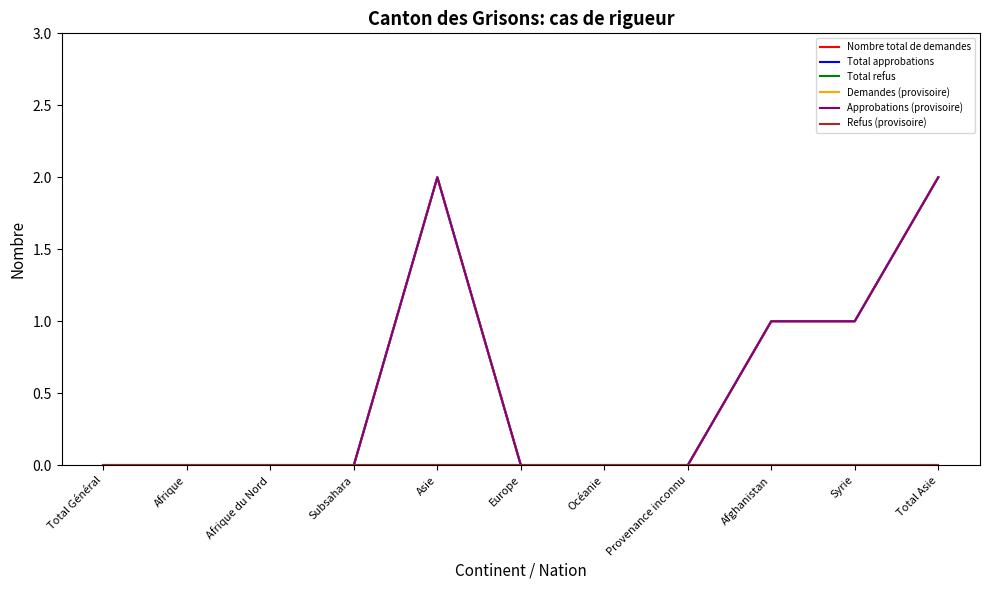

At how many categories does at least one series exceed 1?

2